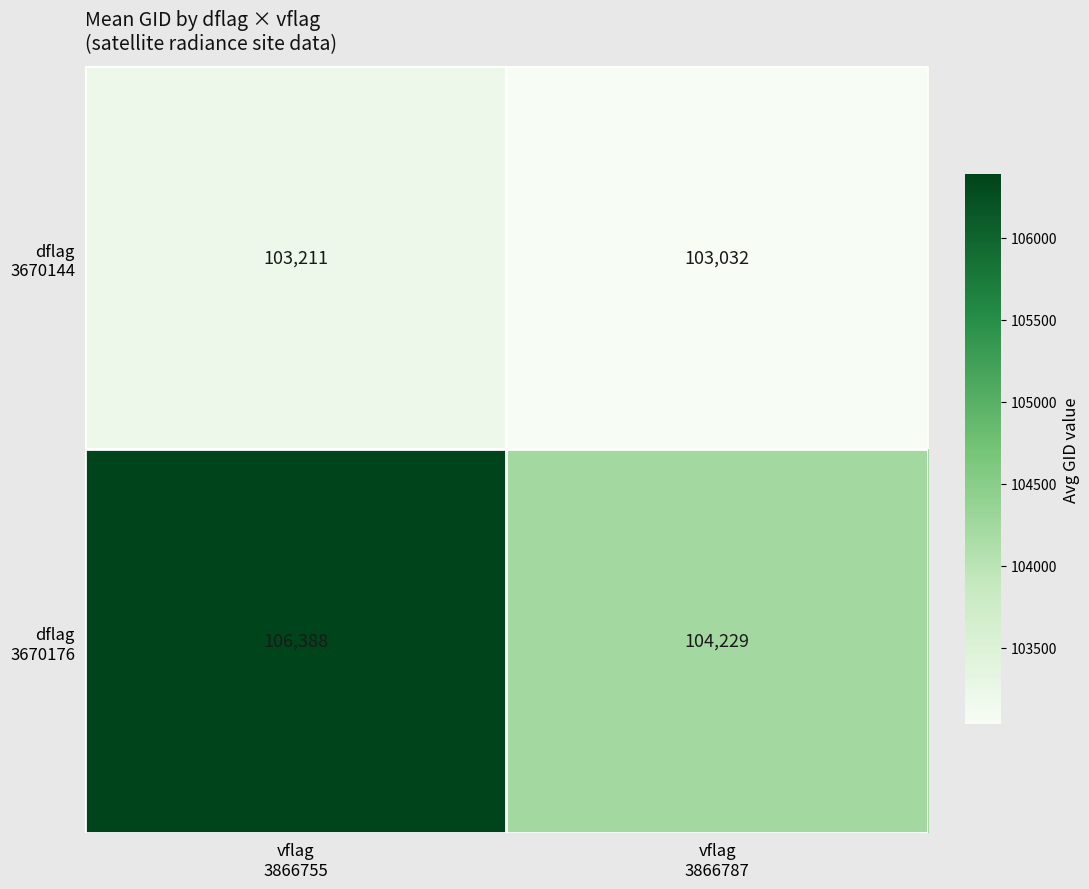

What is the total value across all series at vflag
3866755?

209599